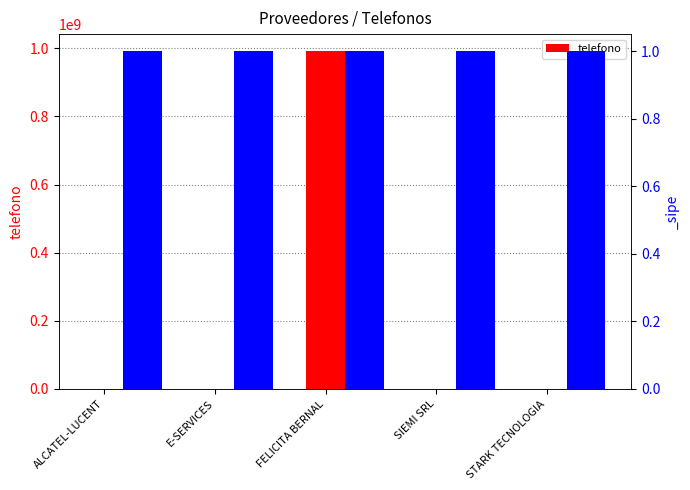

What is the difference between the maximum and minimum values?

991605219